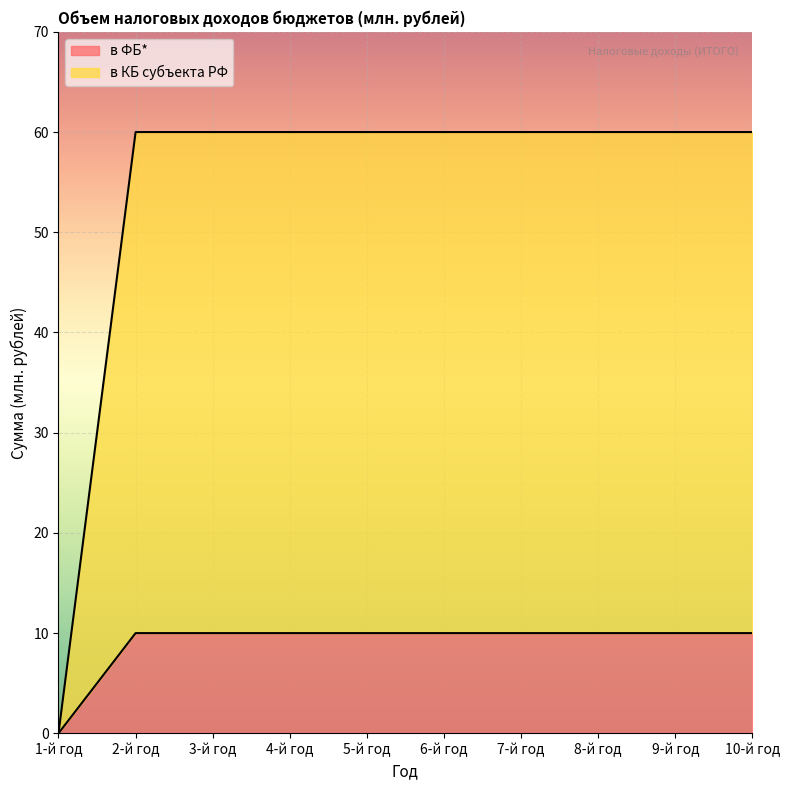

Where is в ФБ* nearest to the value 5?

1-й год